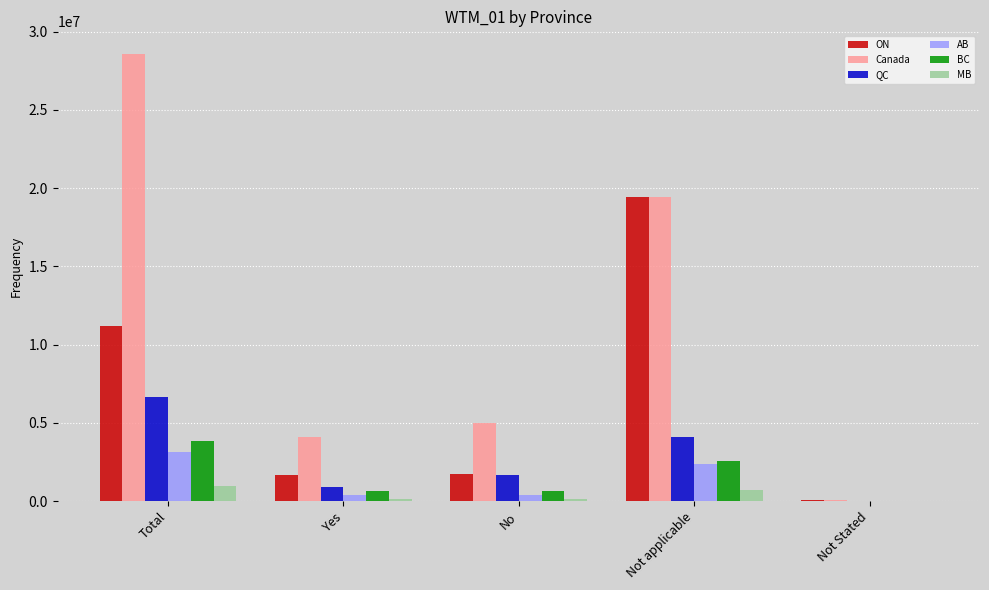

At which label does QC reach its peak?

Total